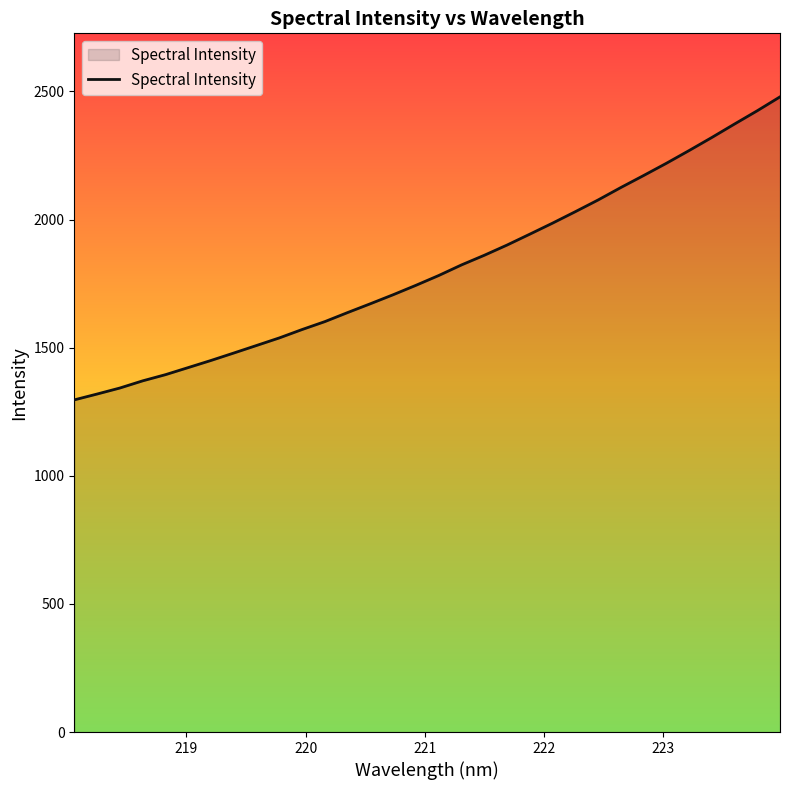

What is the maximum value shown in the chart?

2478.7